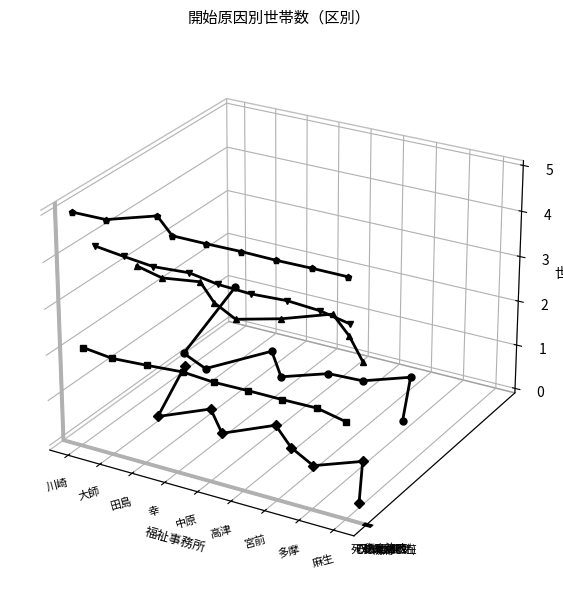

Count the number of categories in the chart.

9